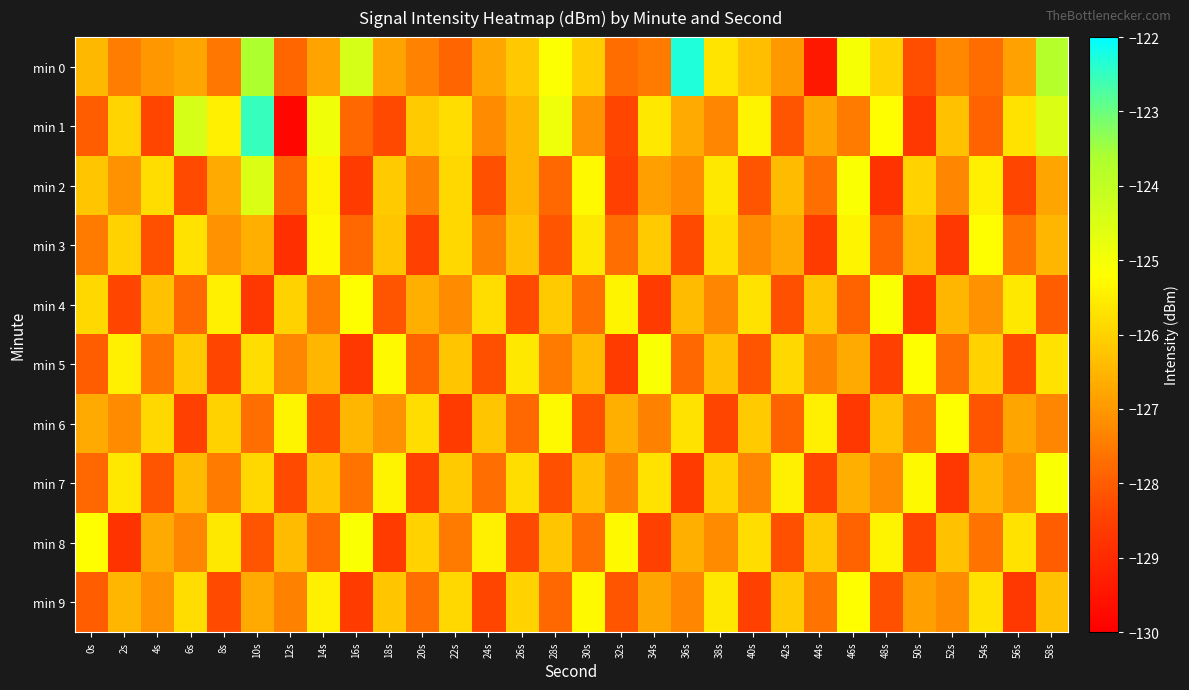

Between 18s and 44s, which is larger?

18s